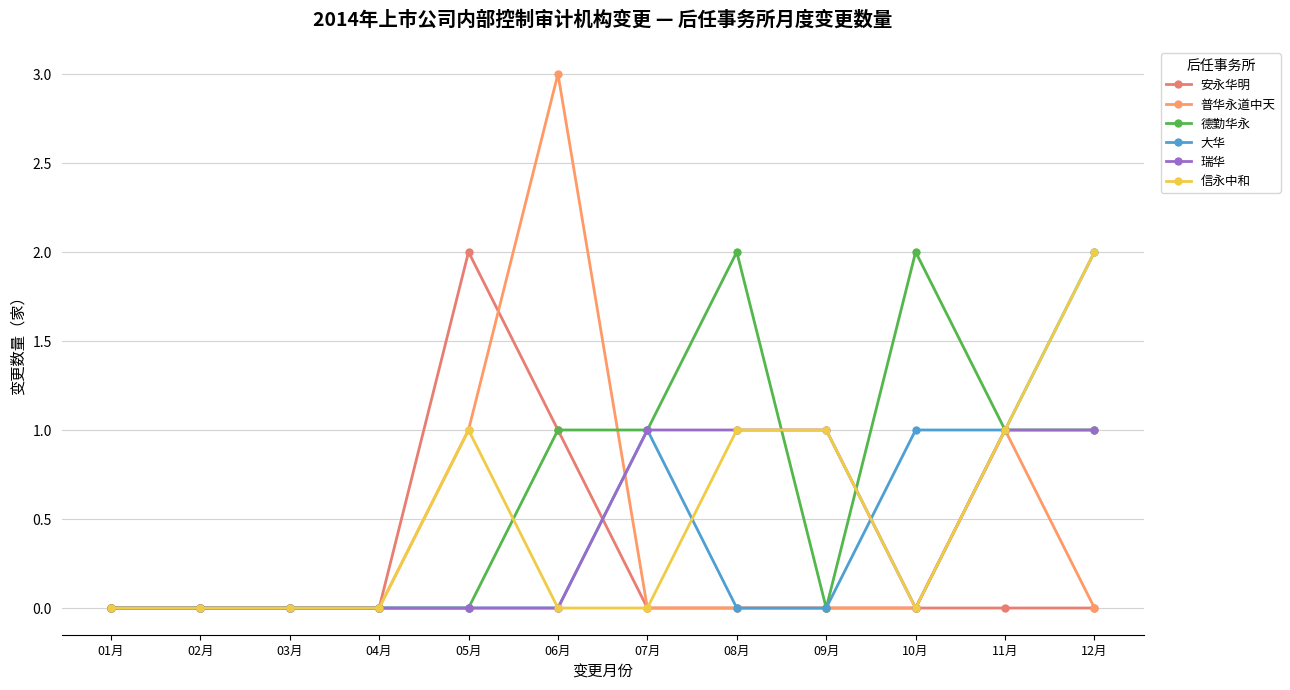

How many lines are shown in the chart?

6